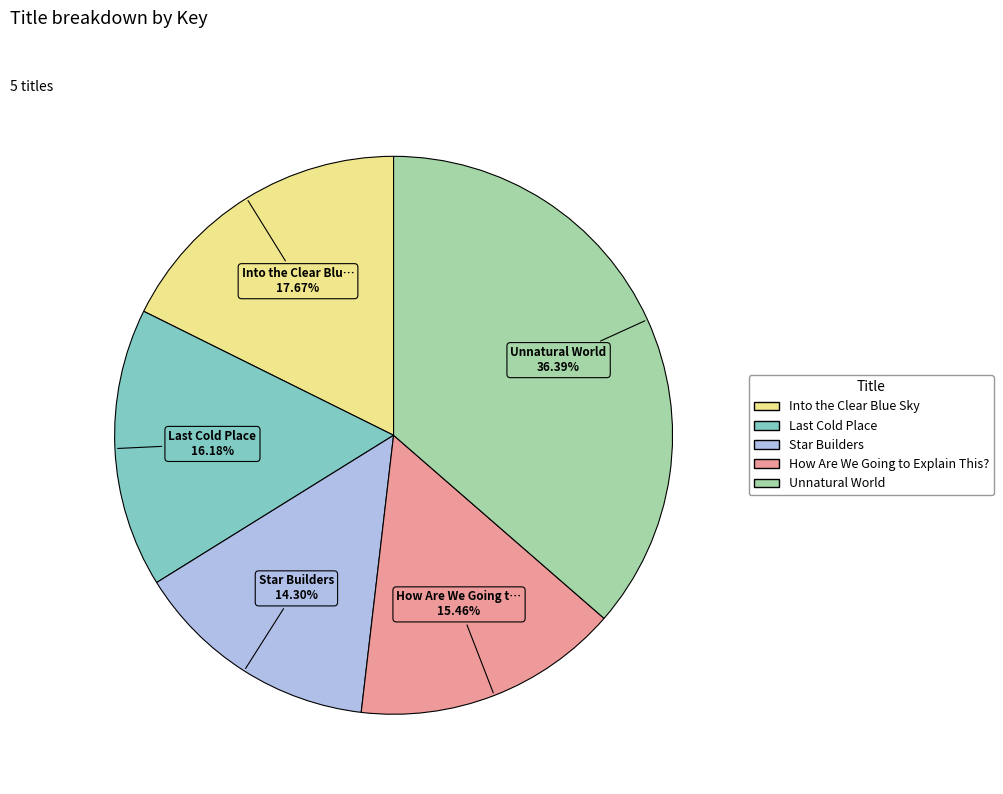

Which category has the biggest portion of the pie?

Unnatural World